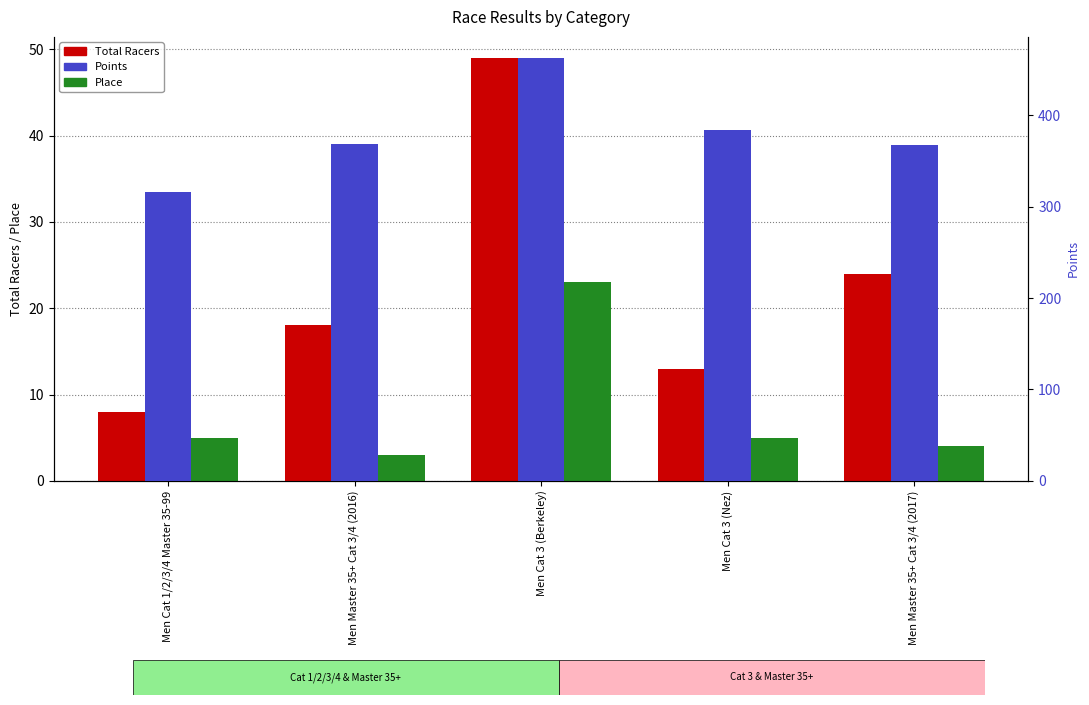

Read the Points value at Men Cat 3 (Nez).

384.1